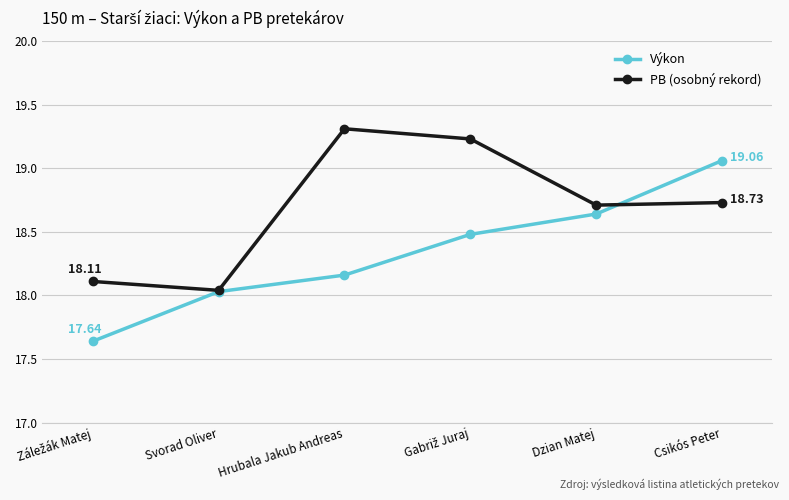

Between Svorad Oliver and Dzian Matej, which series saw the biggest shift?

PB (osobný rekord)